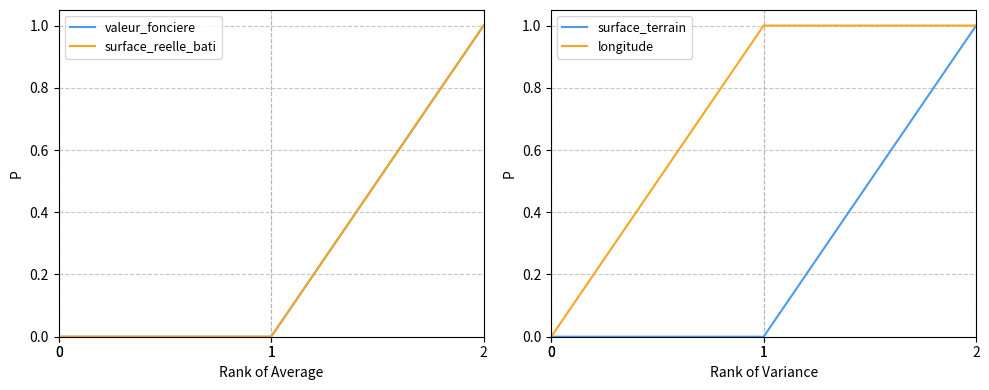

Which series changed the most between 0 and 1?

longitude